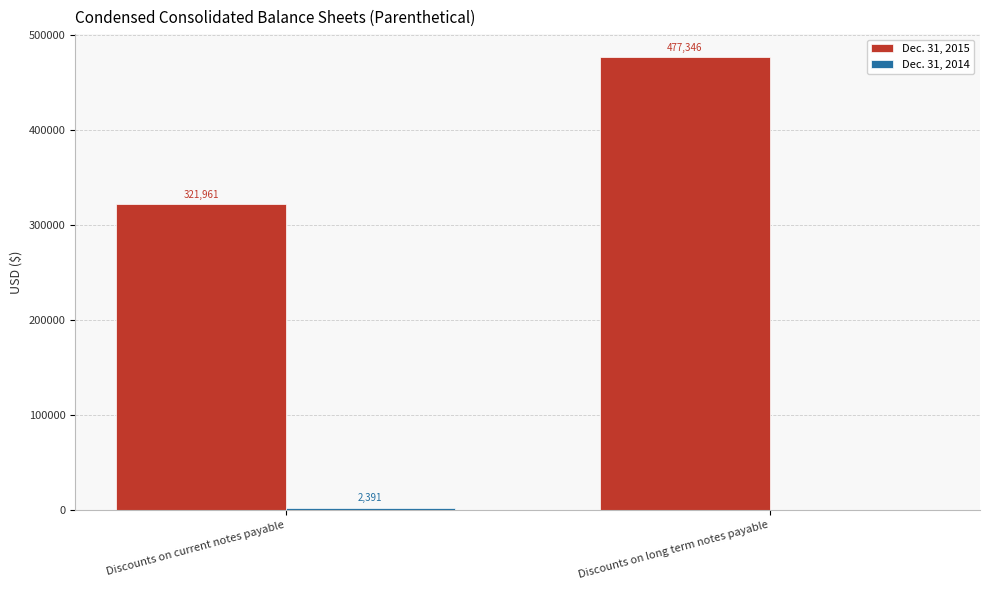

Count the number of categories in the chart.

2